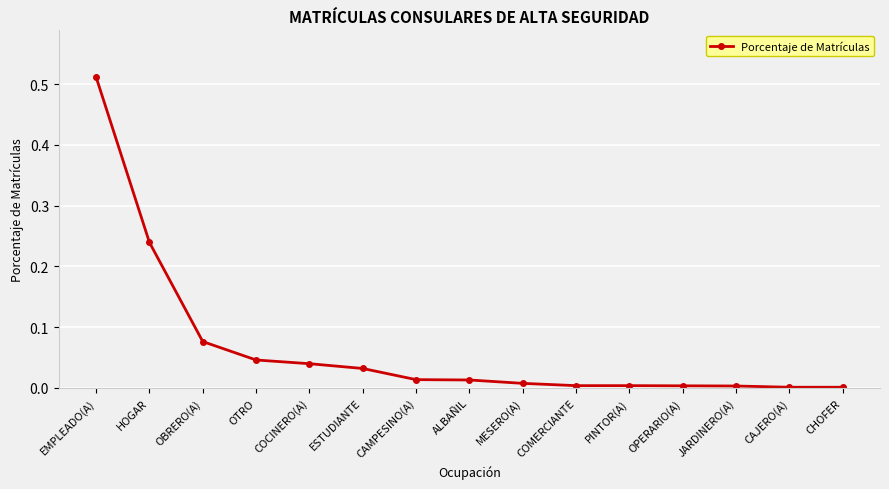

How many lines are shown in the chart?

1